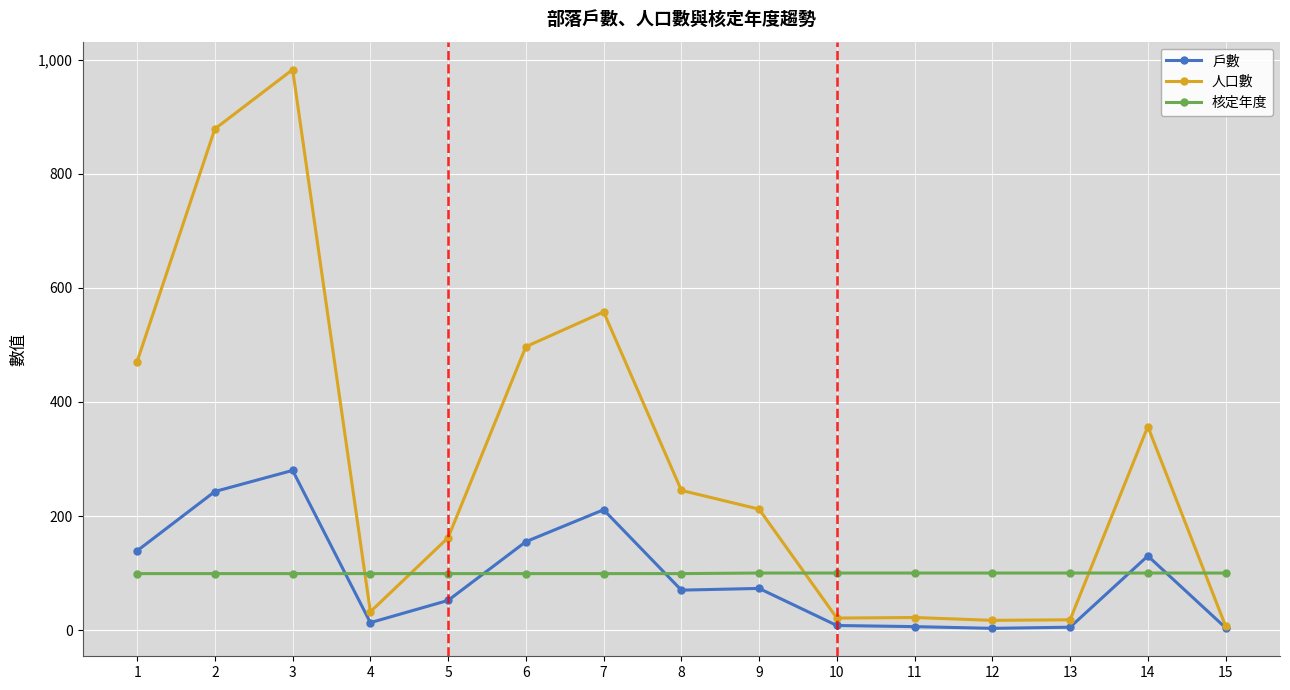

What is the maximum value for 人口數?

983